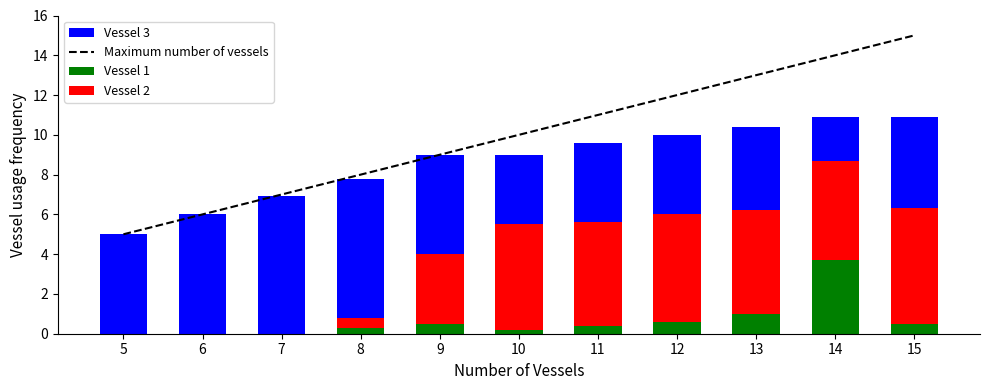

How many series are shown in this chart?

4